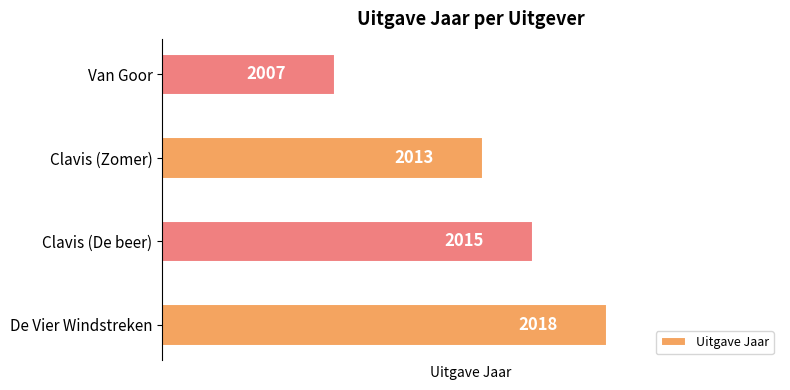

What is the average value?

2013